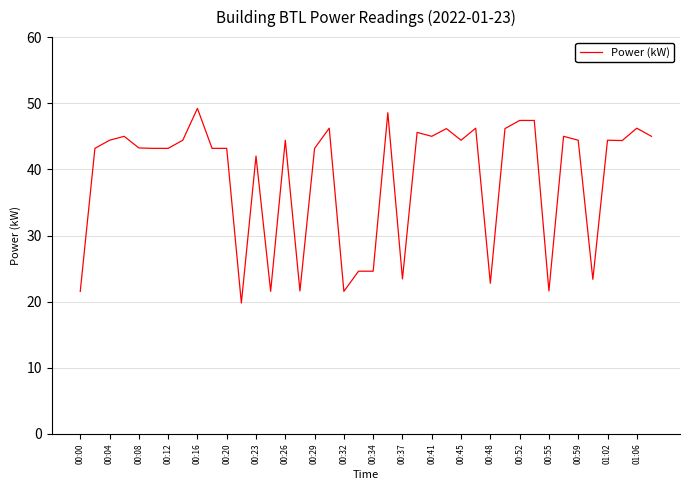

What is the difference between the maximum and minimum values?

29.4